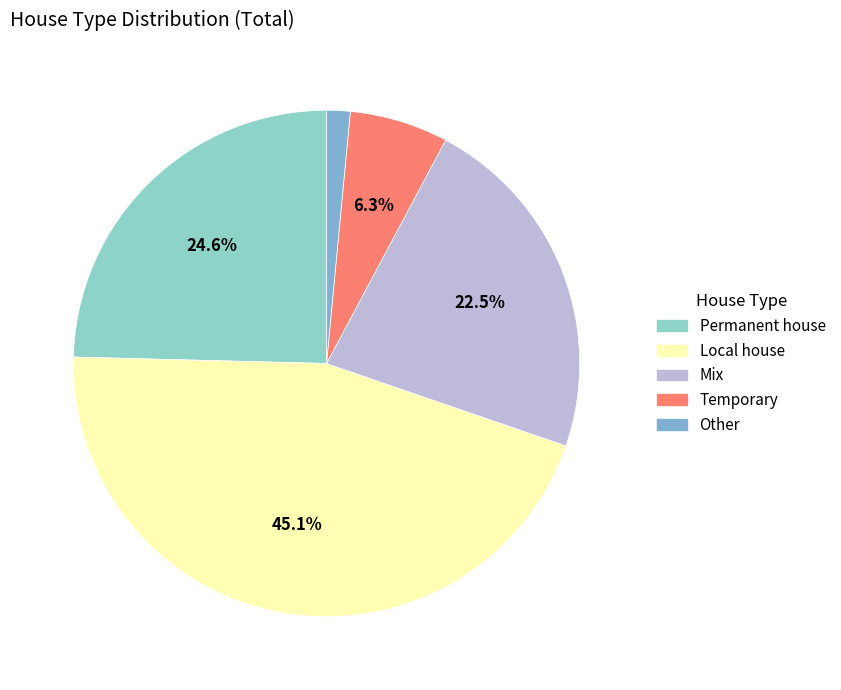

What percentage is NOT represented by Mix?

77.5%